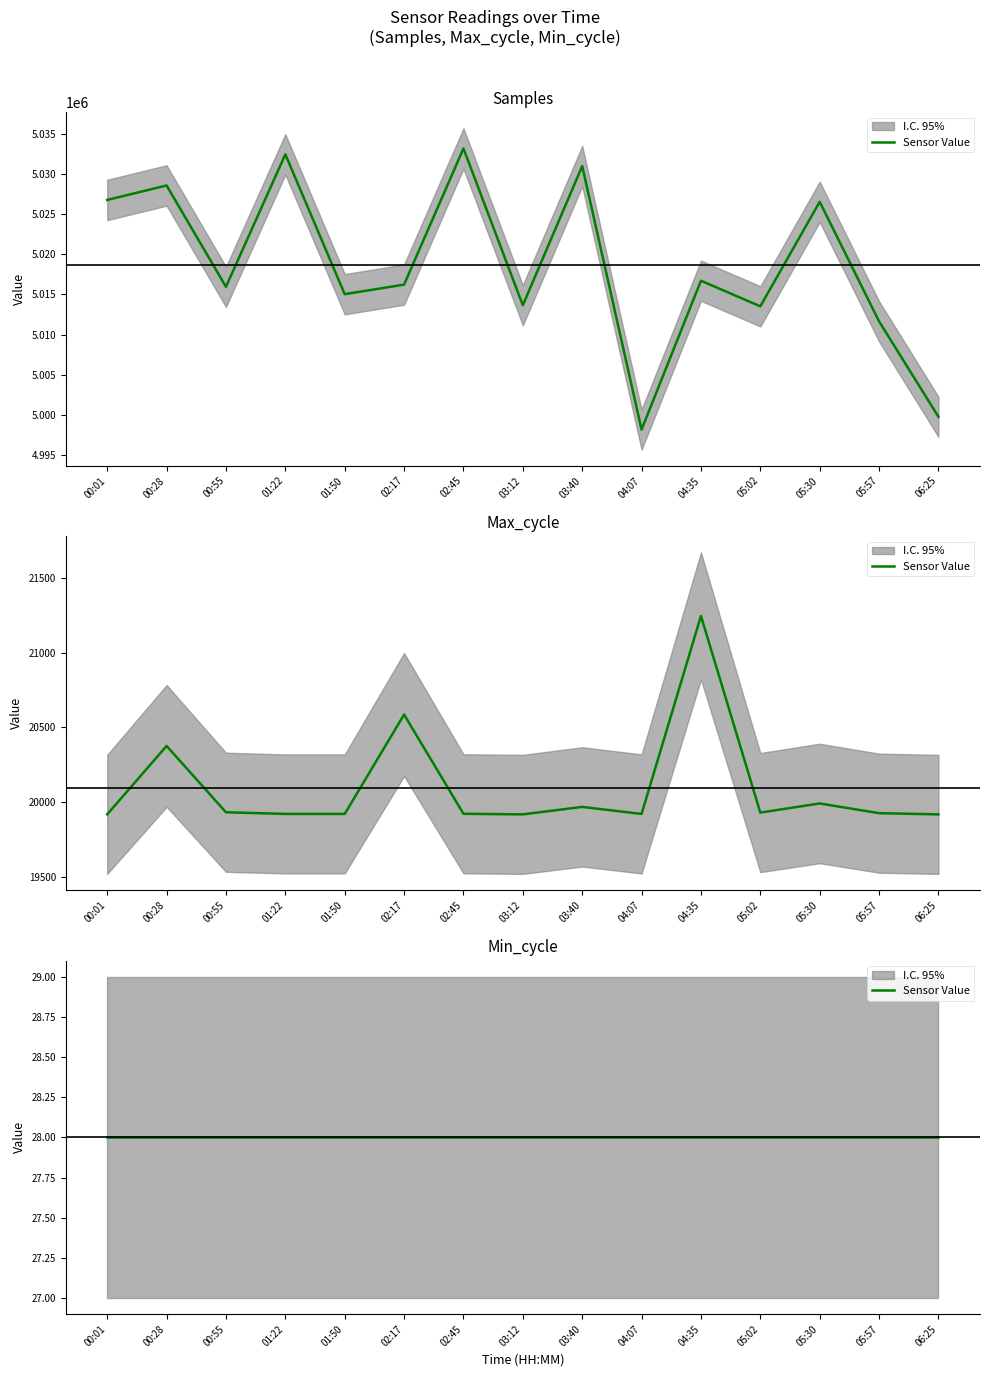

Which series changed the most between 01:22 and 02:45?

Samples